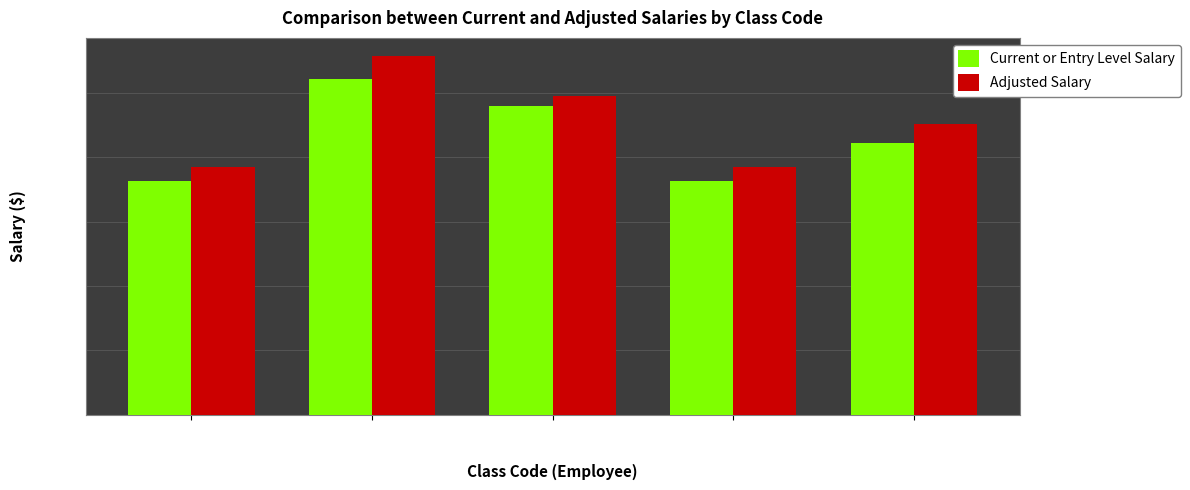

At how many categories does at least one series exceed 44798?

3